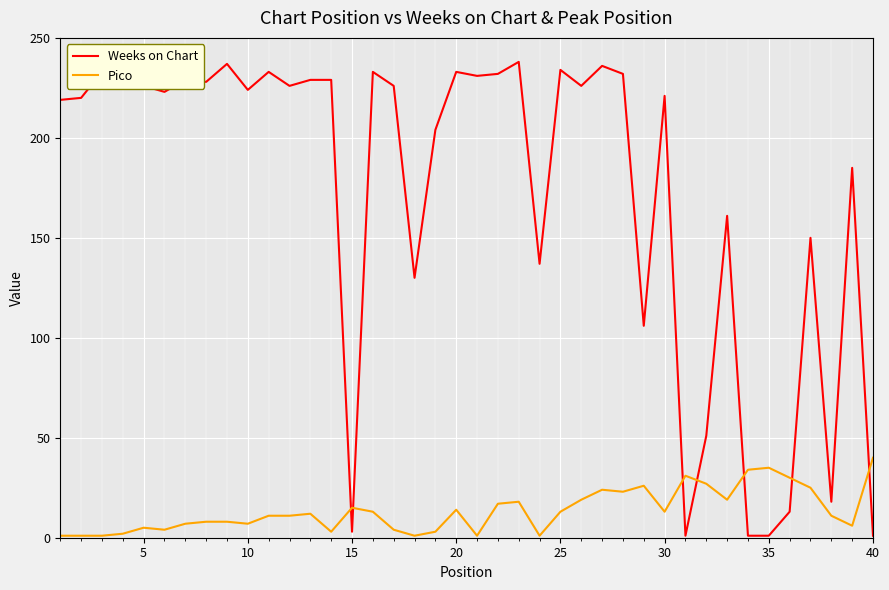

What is the highest value of the Weeks on Chart series?

238